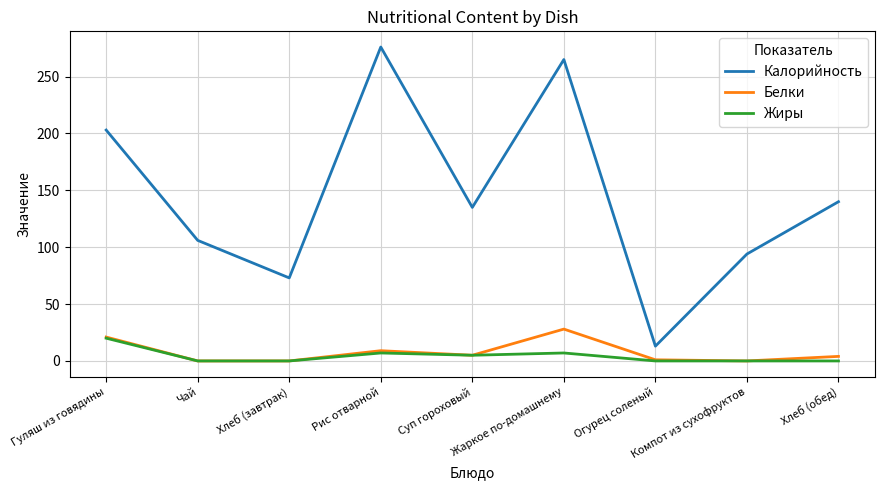

What is the lowest value of the Калорийность series?

13